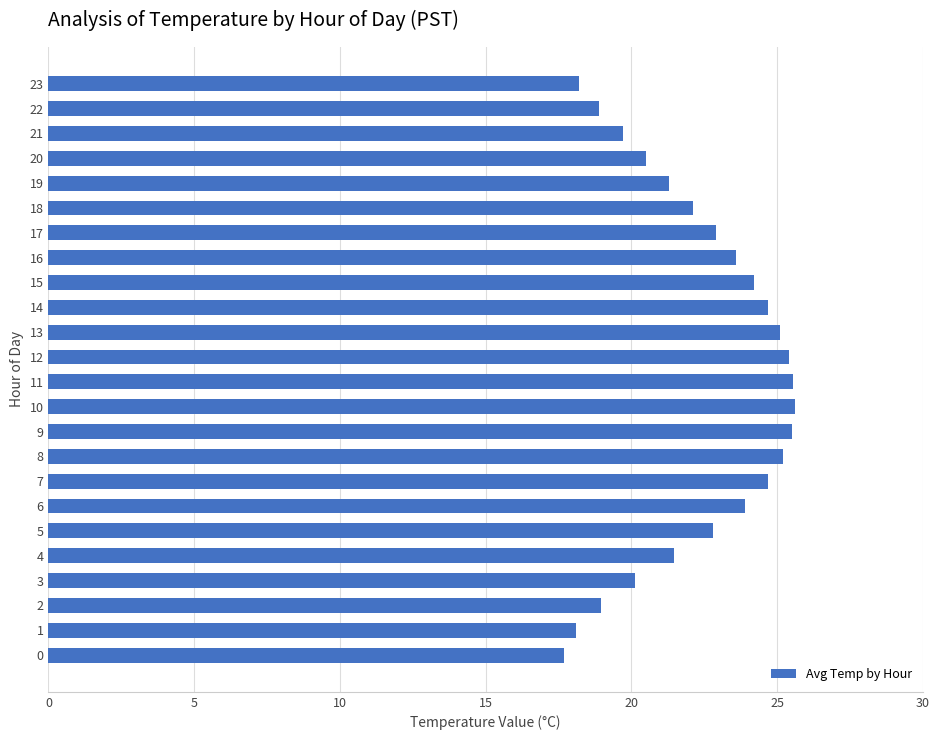

What is the change in value from 5 to 8?

+2.4